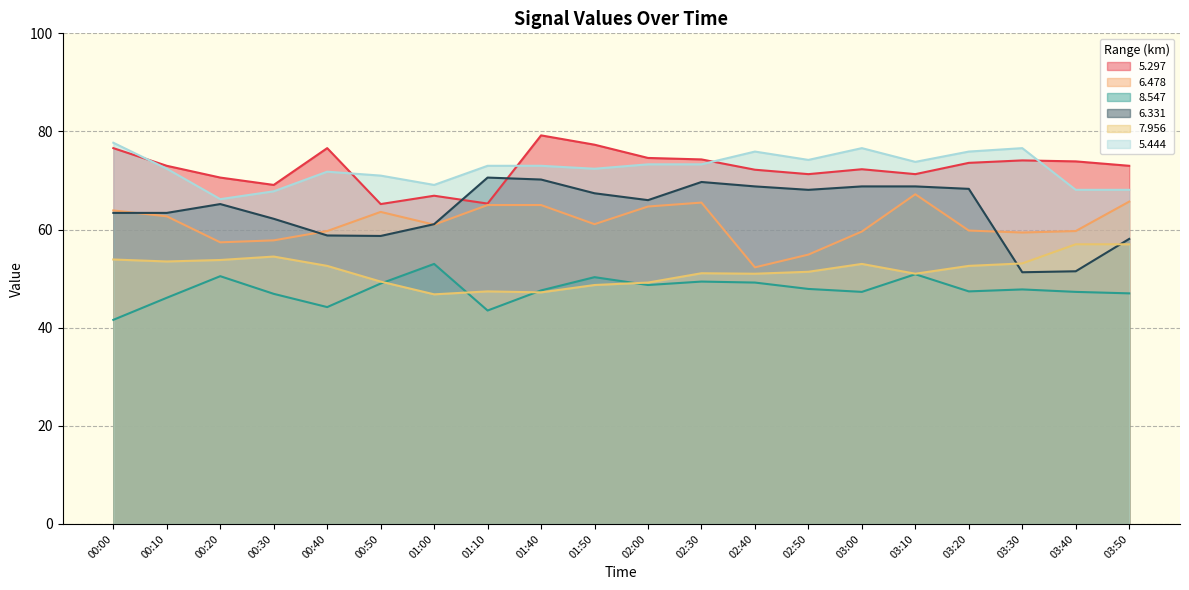

List the series in order of their peak value, lowest first.

8.547, 7.956, 6.478, 6.331, 5.444, 5.297